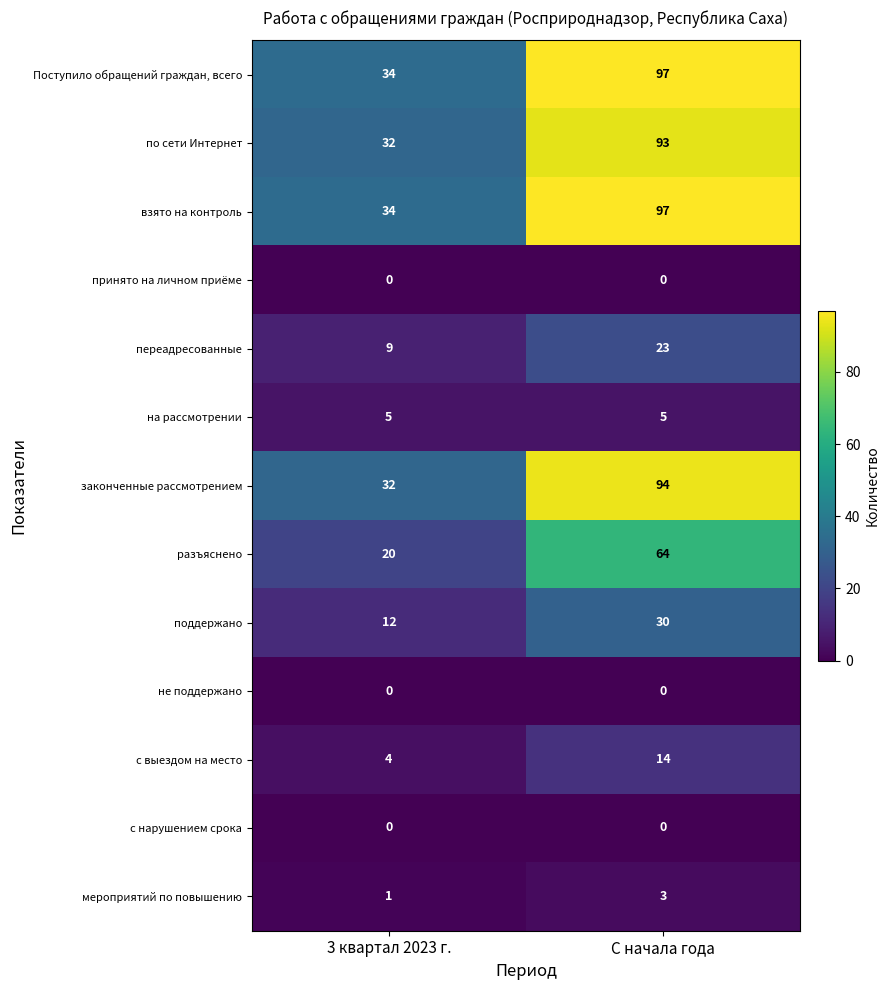

What is the sum of the поддержано values at С начала года and 3 квартал 2023 г.?

42